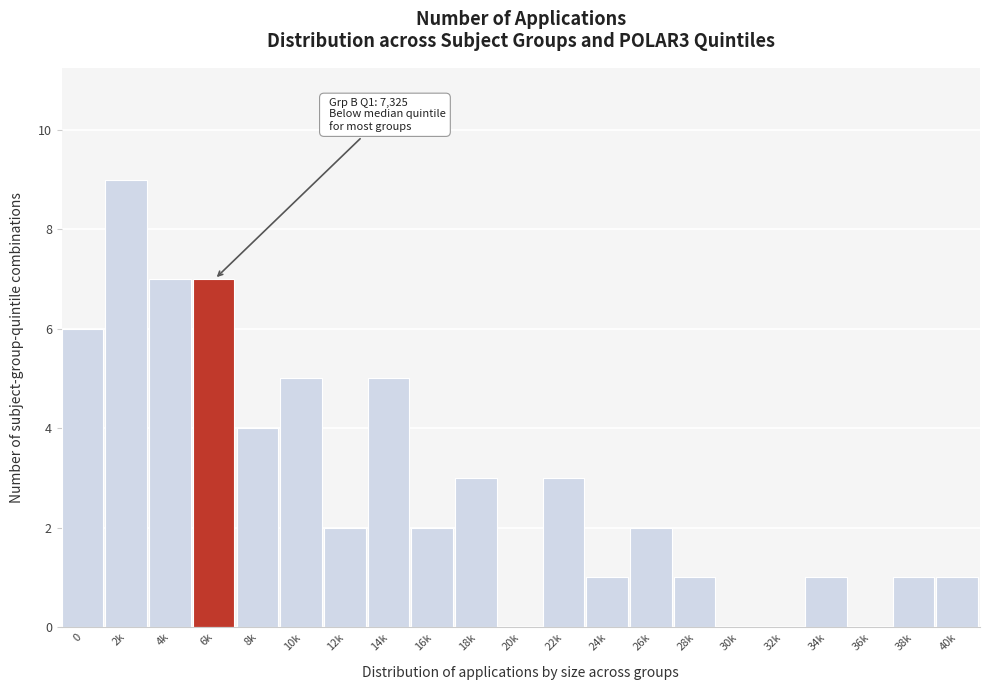

Reading left to right, extract all data points from this chart.

0=6	2k=9	4k=7	6k=7	8k=4	10k=5	12k=2	14k=5	16k=2	18k=3	20k=0	22k=3	24k=1	26k=2	28k=1	30k=0	32k=0	34k=1	36k=0	38k=1	40k=1